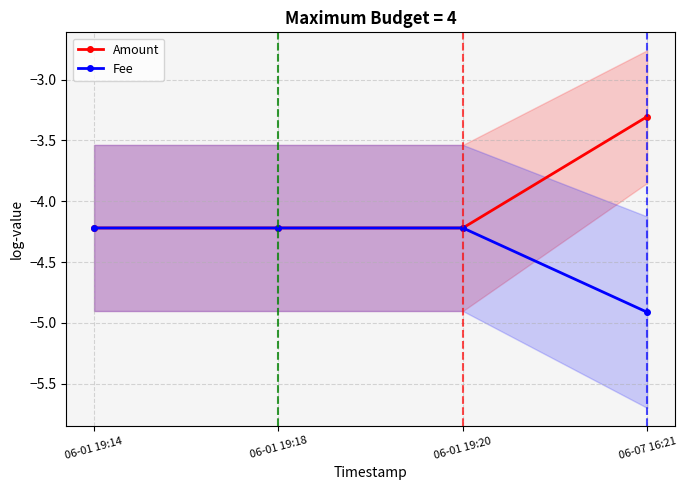

Which category has the lowest value across all series?

06-07 16:21